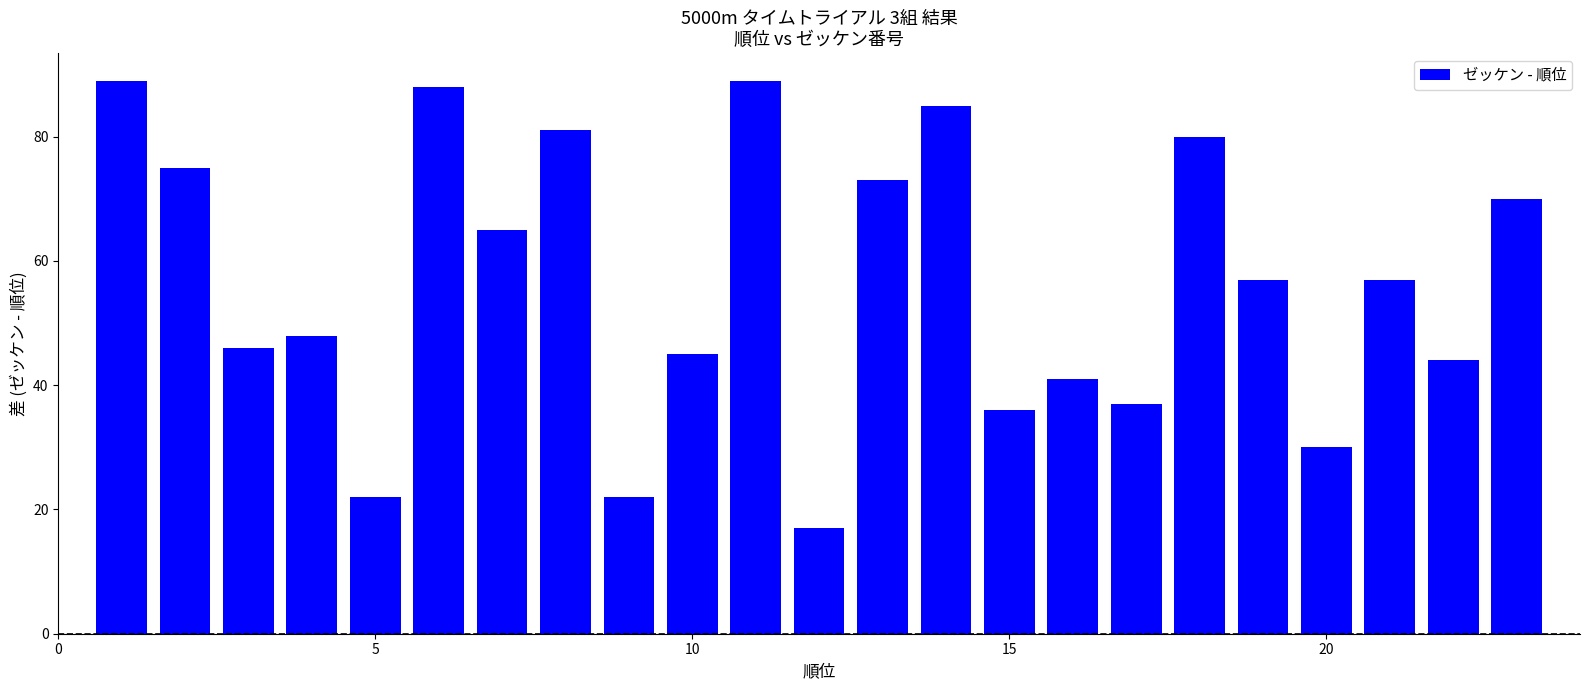

Count the number of categories in the chart.

23